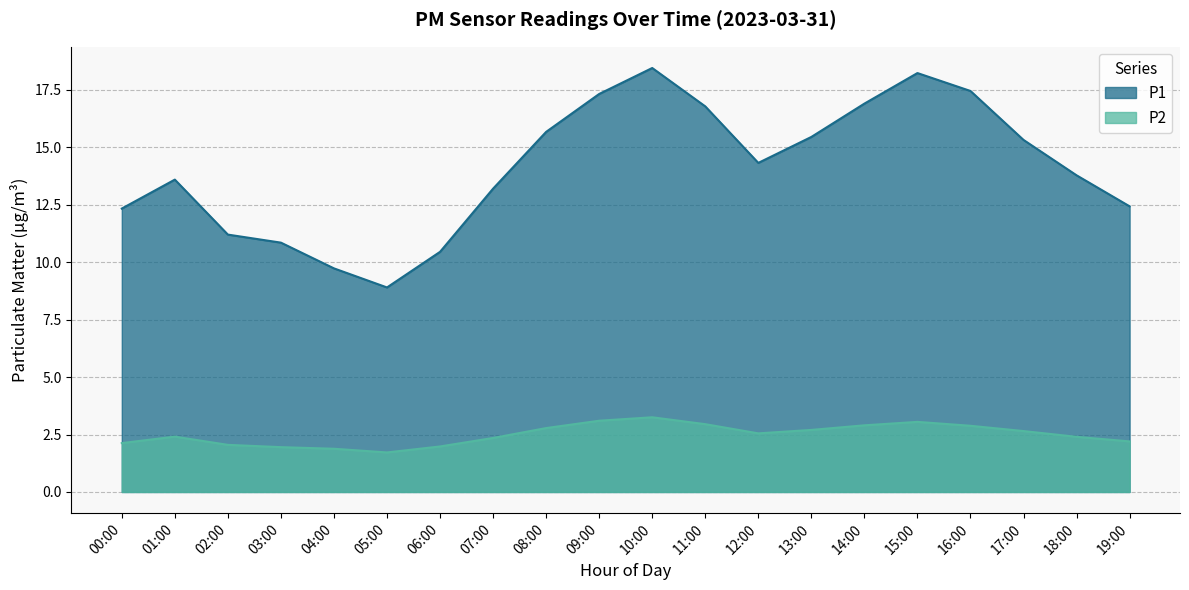

Does the chart display data point markers on the line(s)?

No